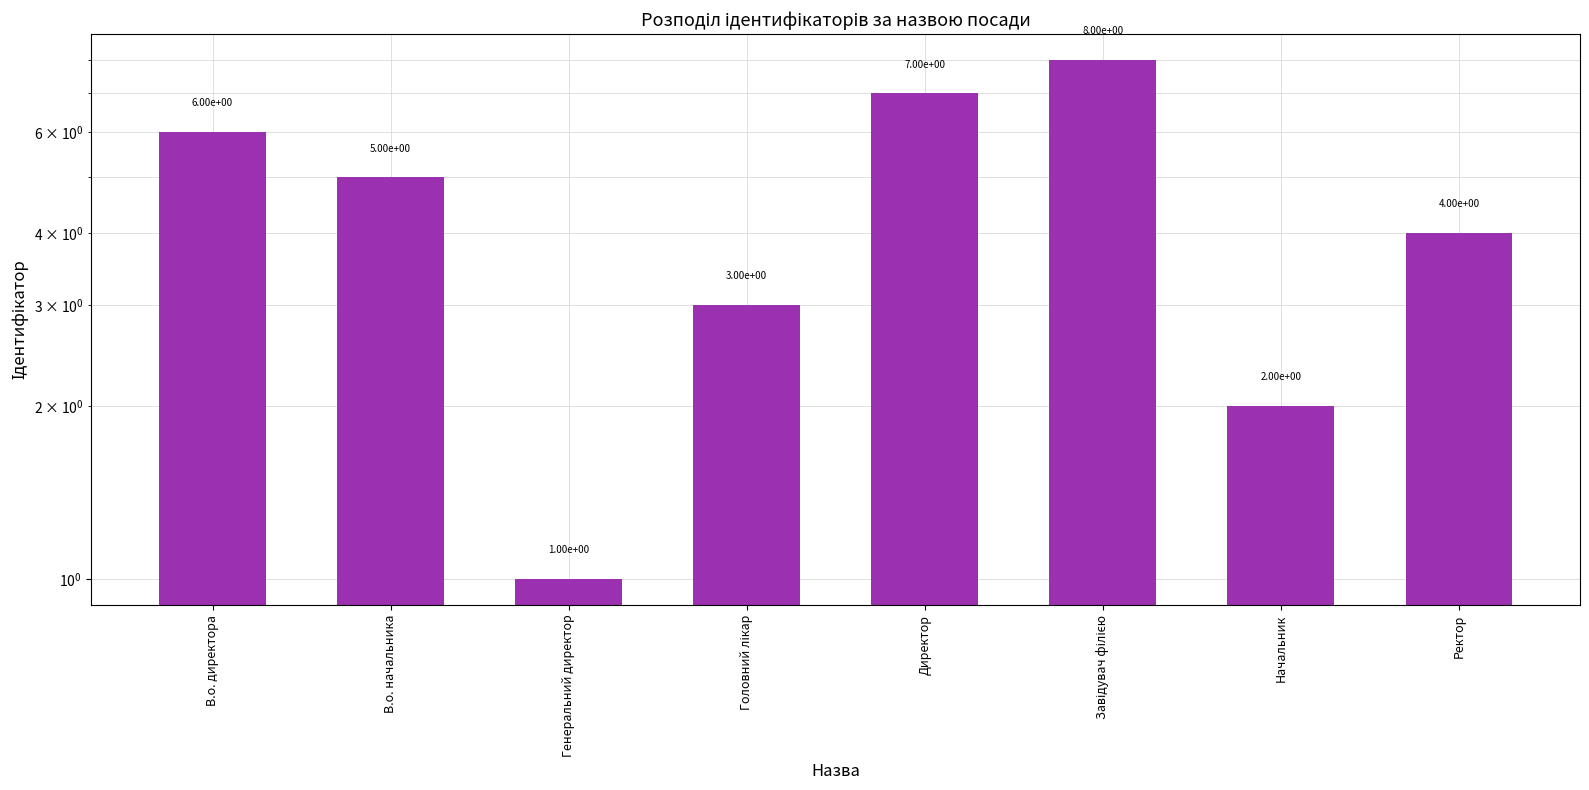

Rank the categories by value from highest to lowest.

Завідувач філією, Директор, В.о. директора, В.о. начальника, Ректор, Головний лікар, Начальник, Генеральний директор